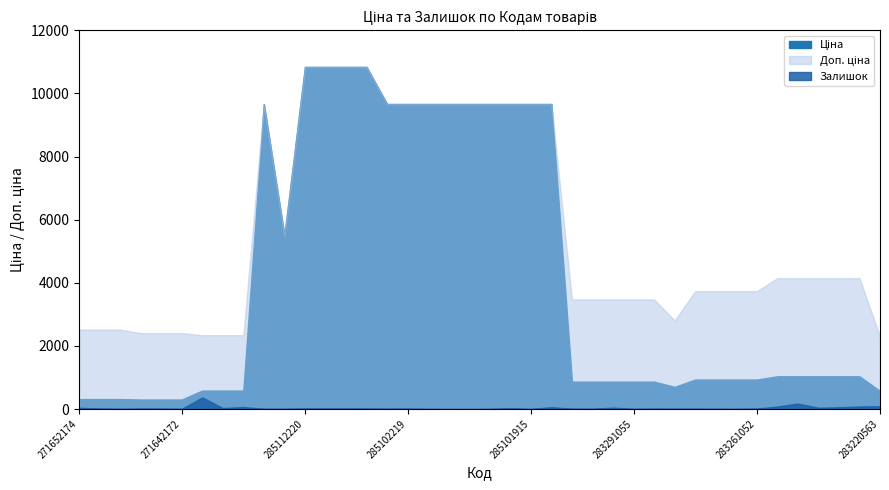

At which category is the sum across all series the highest?

285112220